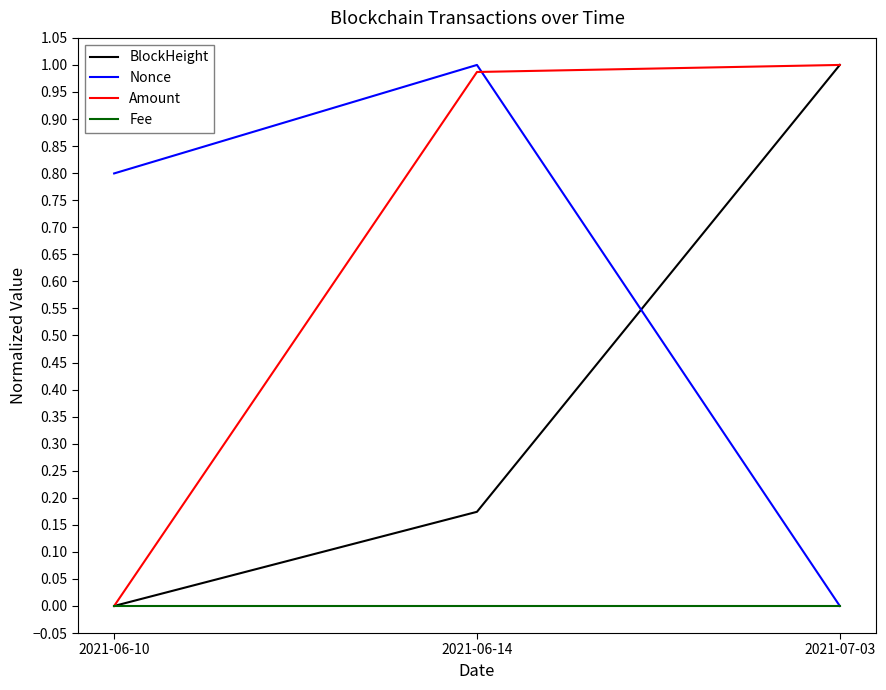

What is the spread (max minus min) of values at 2021-06-10?

0.8